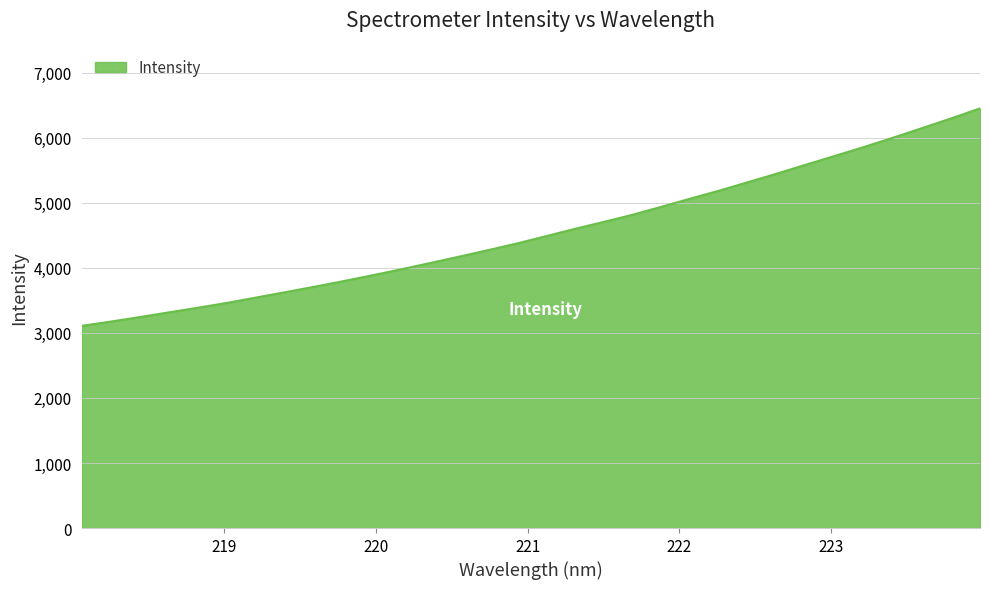

How many values exceed 4484?

16